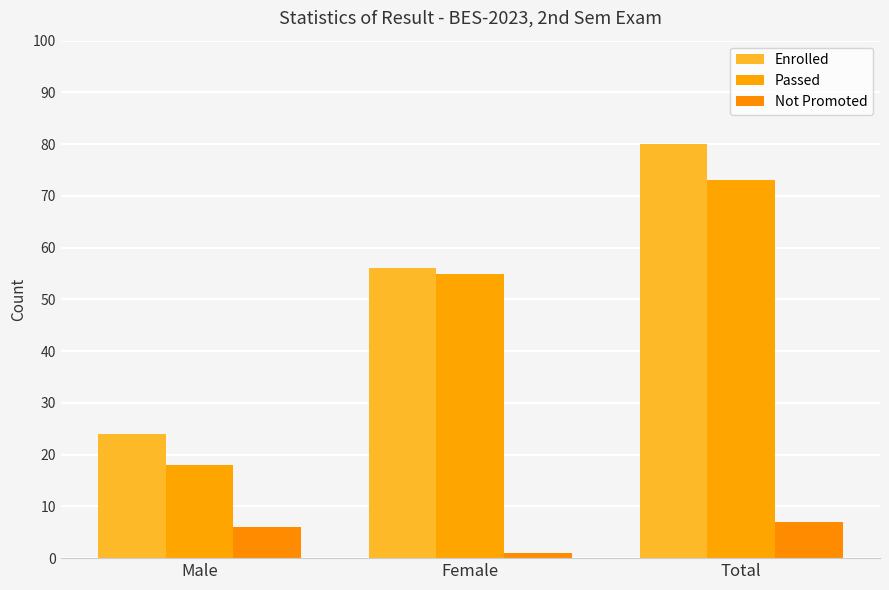

Reading left to right, list all the values displayed in this chart.

Enrolled: 24	56	80
Passed: 18	55	73
Not Promoted: 6	1	7